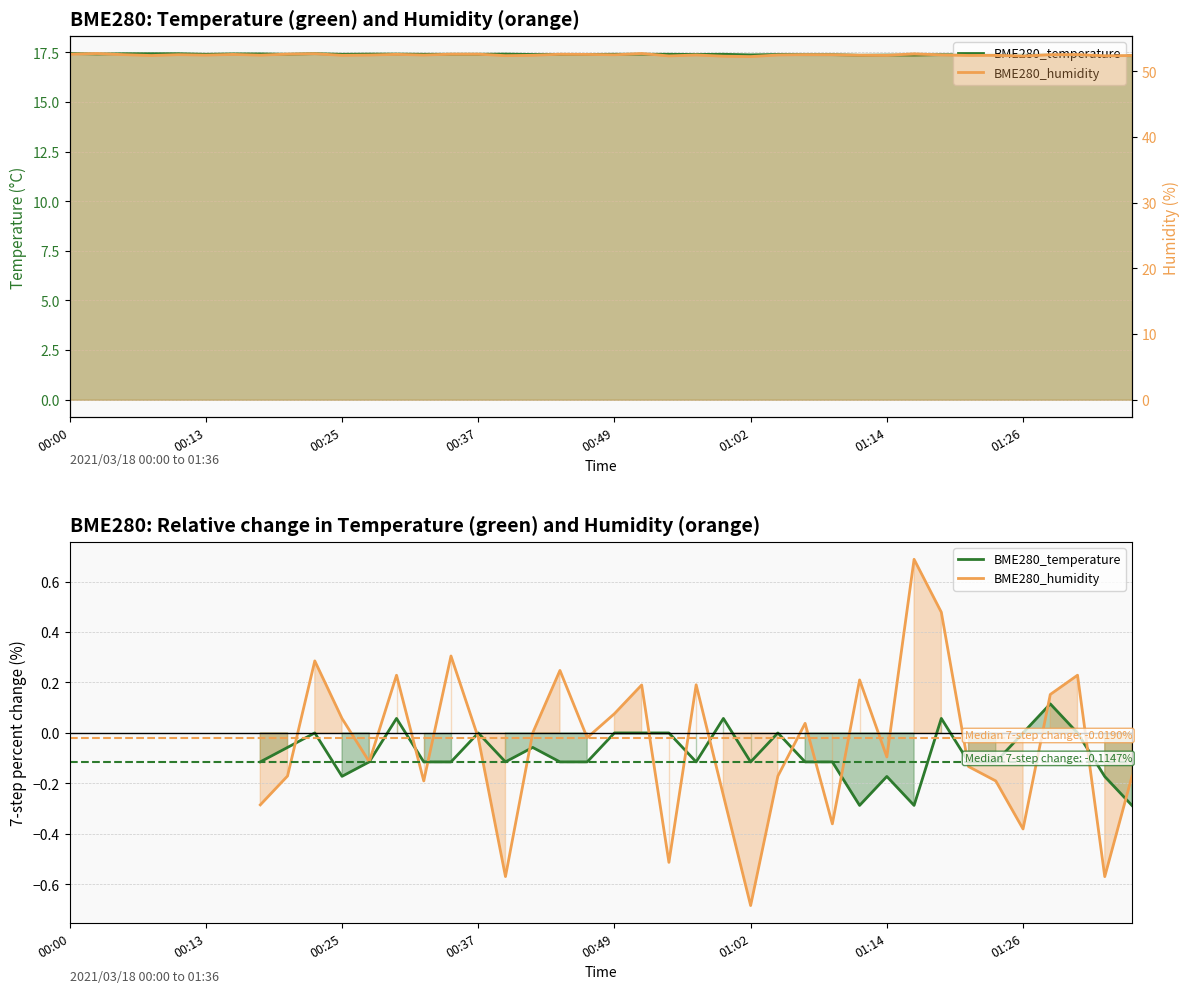

How many data points in BME280_temperature are less than 0?

21